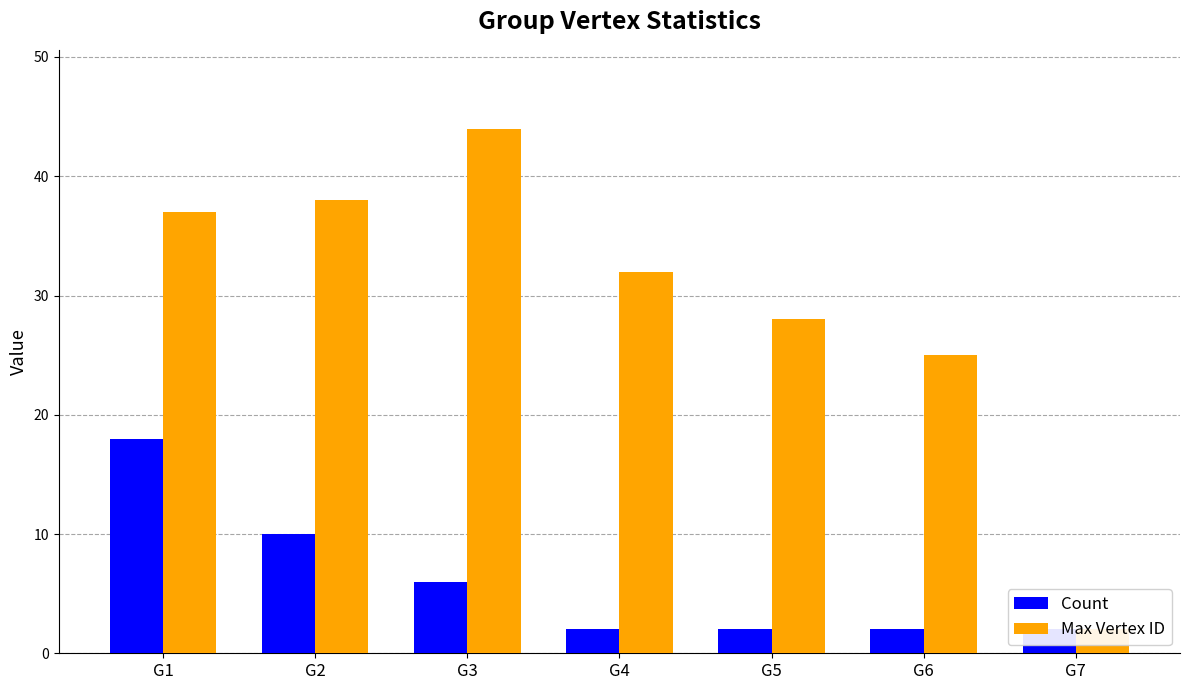

The Count series shows 1 at G6. True or false?

False